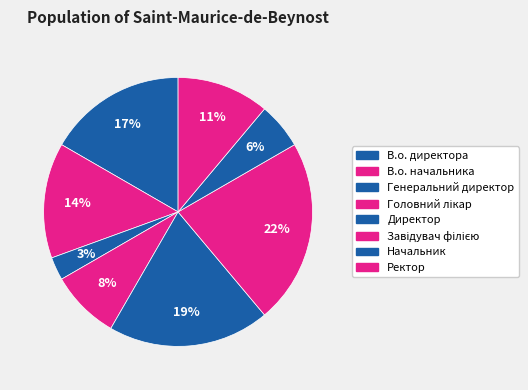

Is the sum of Головний лікар and Директор greater than half?

No